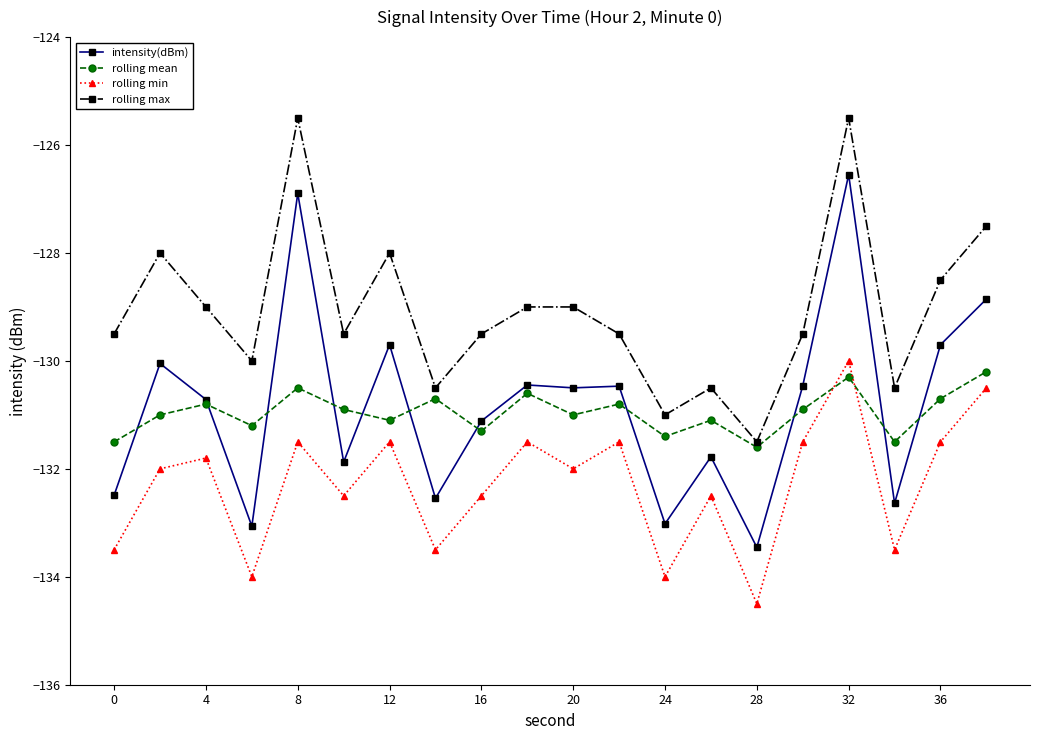

Rank the series by their maximum value, from highest to lowest.

rolling max, intensity(dBm), rolling min, rolling mean